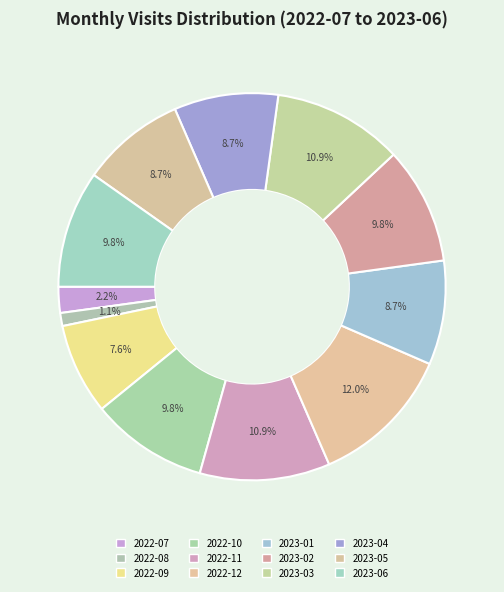

How many slices are in this pie chart?

12